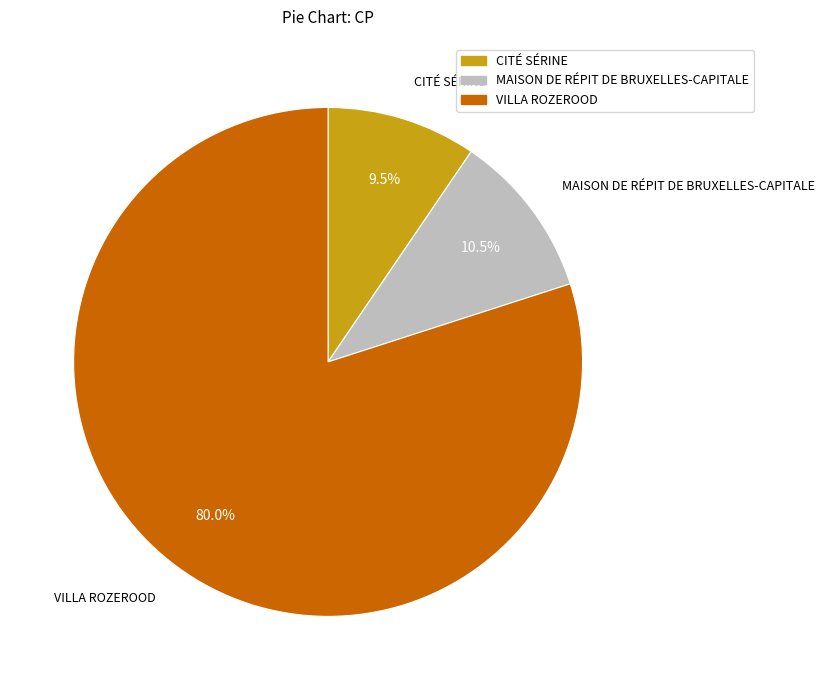

Is there any slice that represents more than half of the pie?

Yes